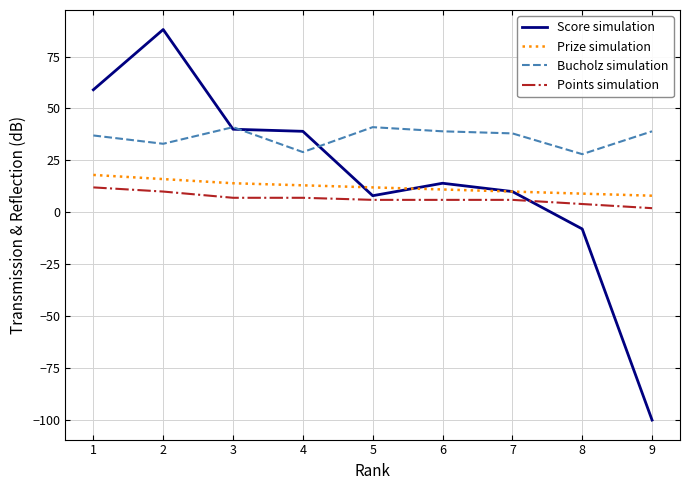

What is the sum of the Points simulation values at 8 and 5?

10